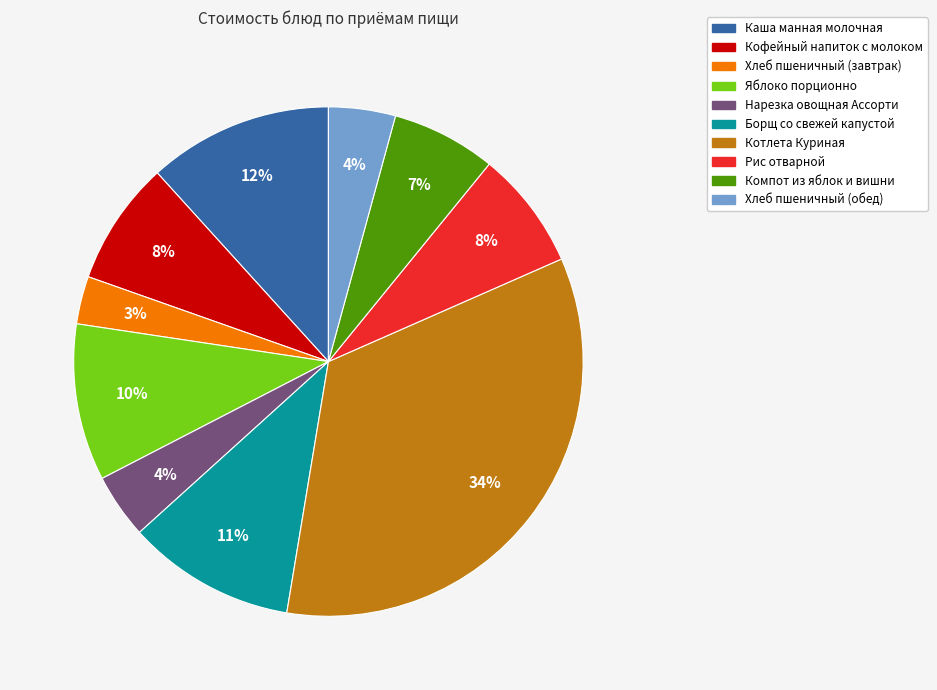

Combined, do Каша манная молочная and Нарезка овощная Ассорти account for over 50%?

No